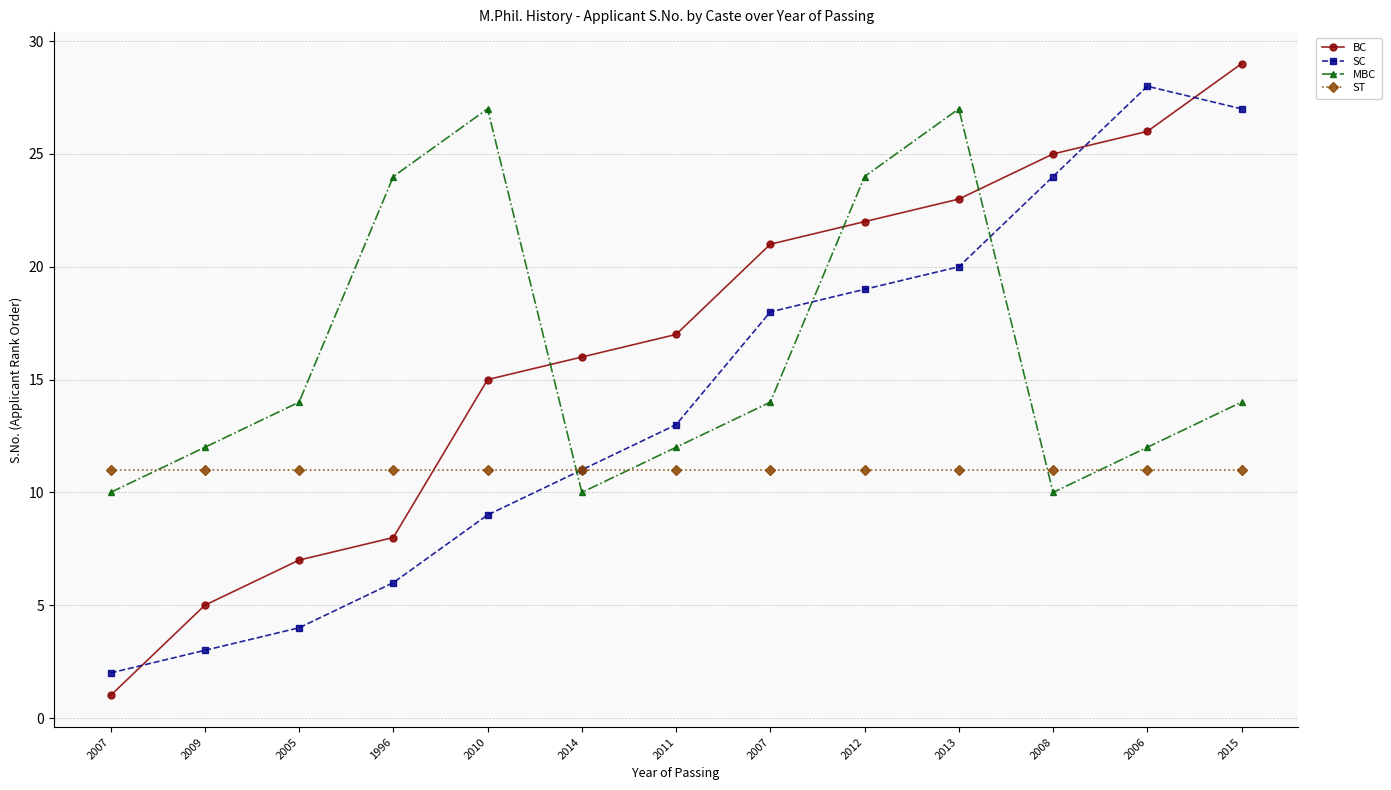

At which label does BC first exceed 17?

2007